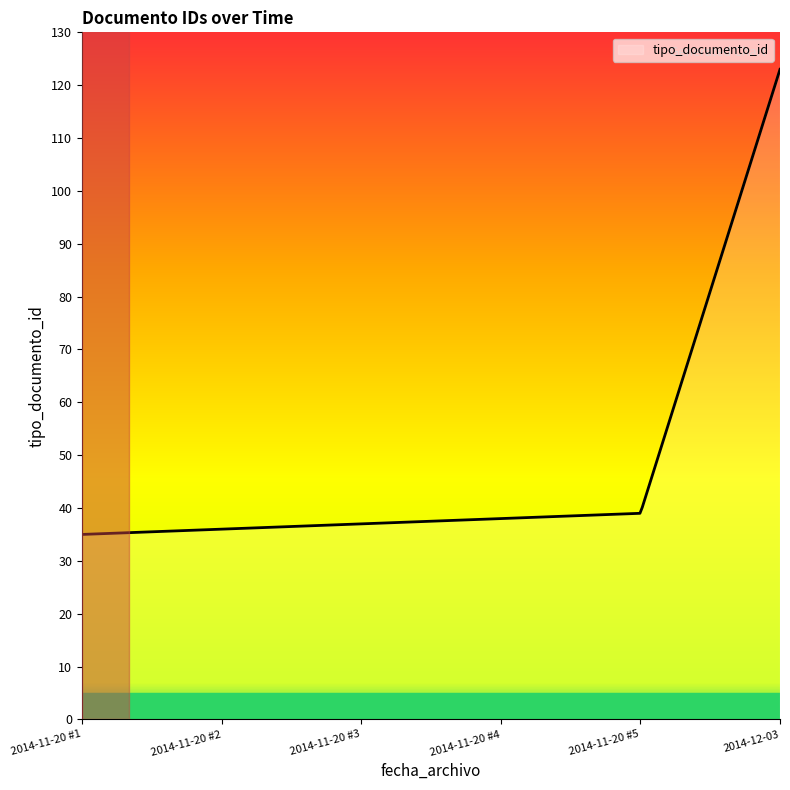

What is the maximum value shown in the chart?

123.0